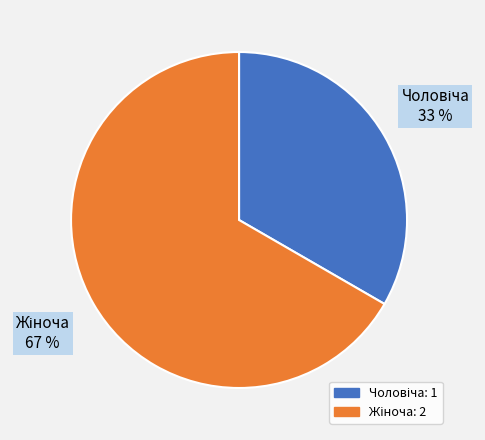

Is there a majority slice in this chart?

Yes